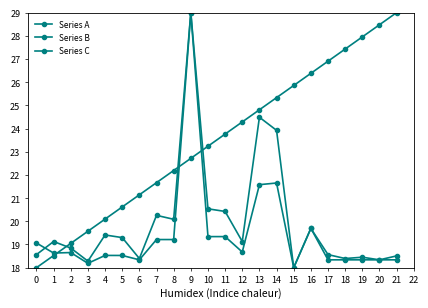

What is the total value across all series at 13?

70.9